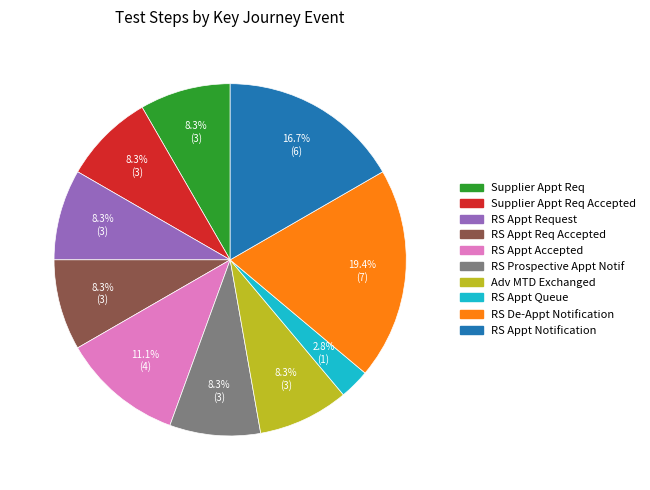

Is there any slice that represents more than half of the pie?

No